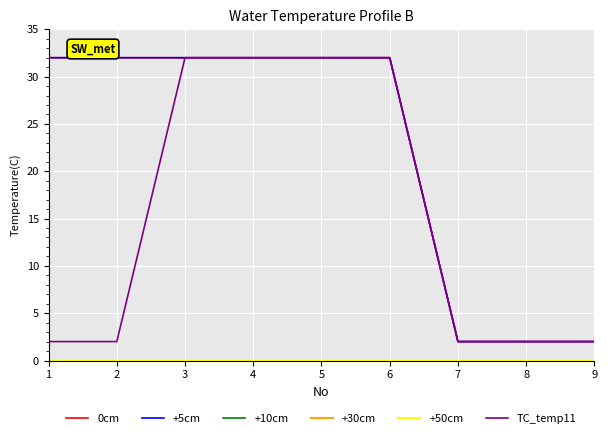

Does the chart display data point markers on the line(s)?

No